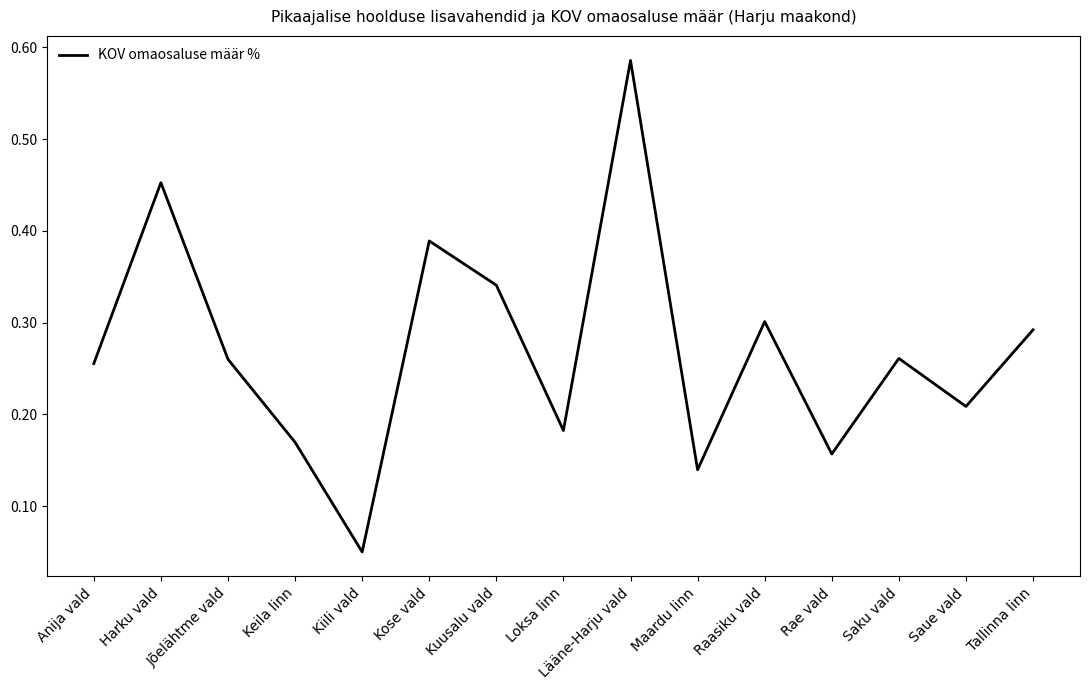

Which category has the lowest value across all series?

Kiili vald